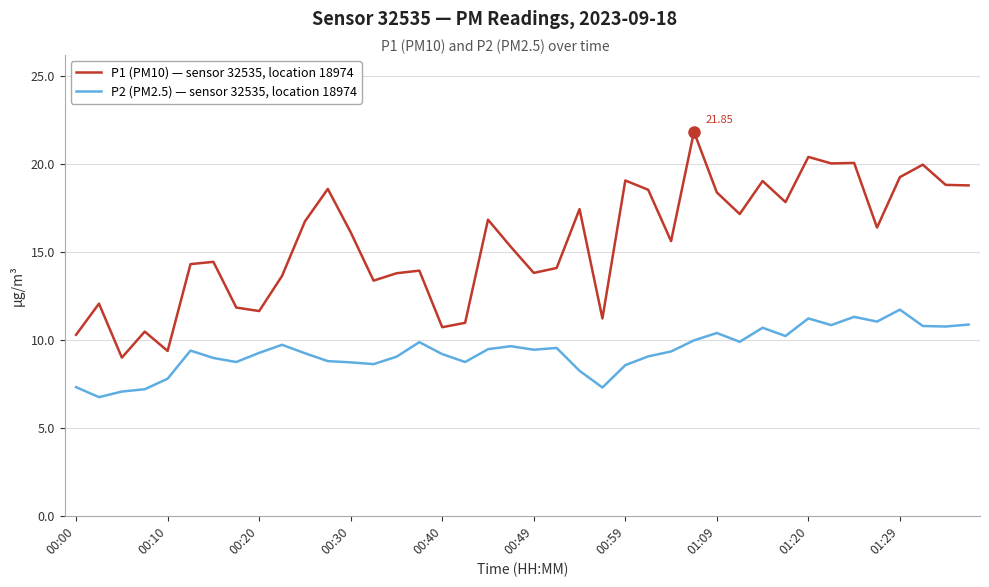

Which series has the largest total across all categories?

P1 (PM10) — sensor 32535, location 18974